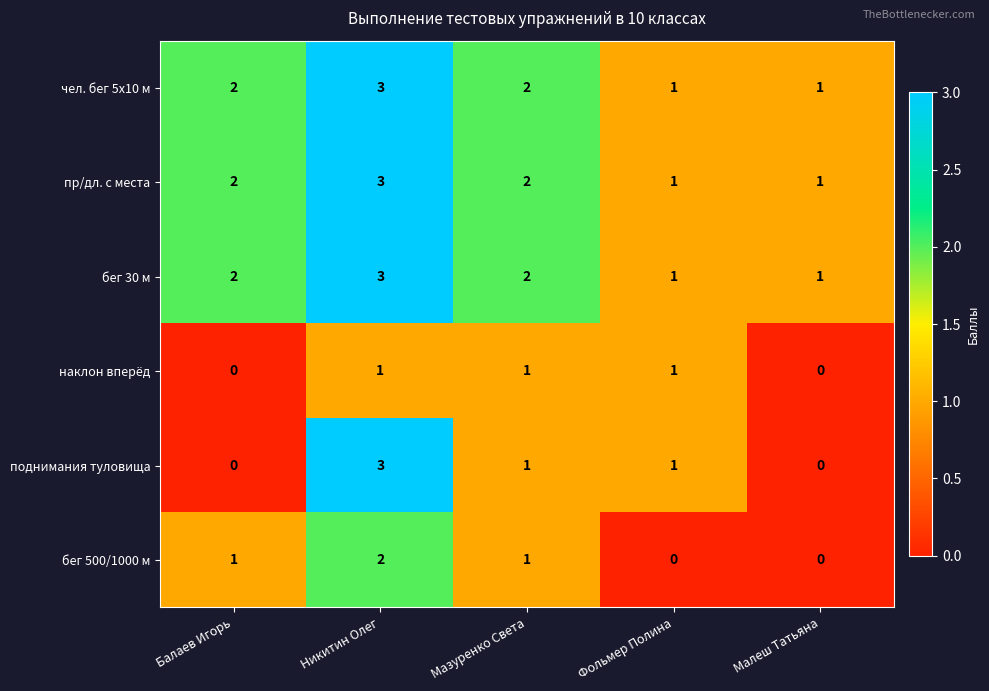

How many distinct data groups are displayed?

6